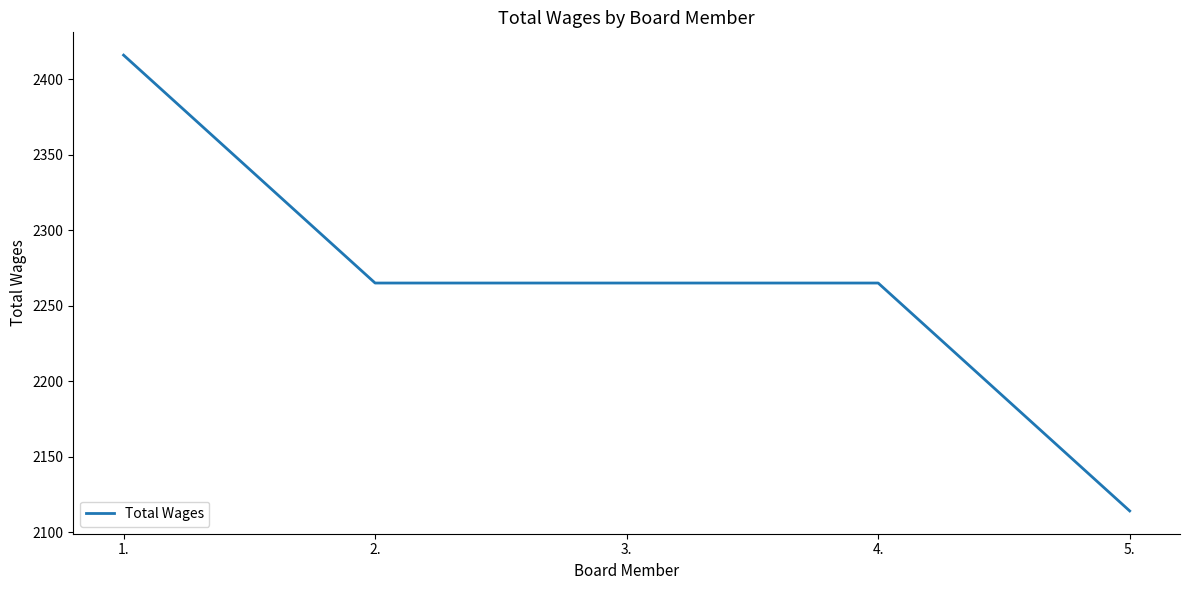

What is the greatest value displayed?

2416